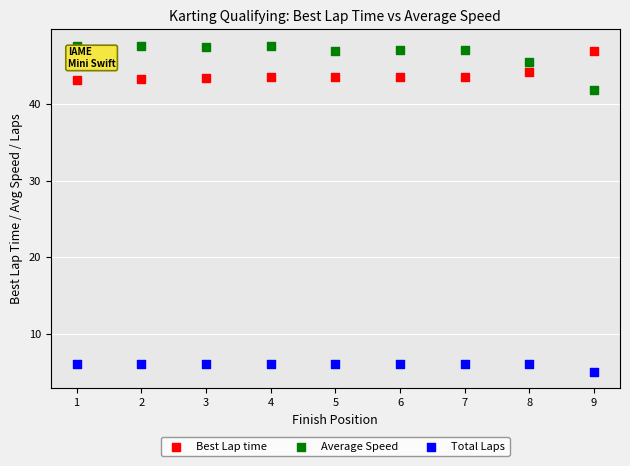

Which series has the largest Y range (max minus min)?

Average Speed